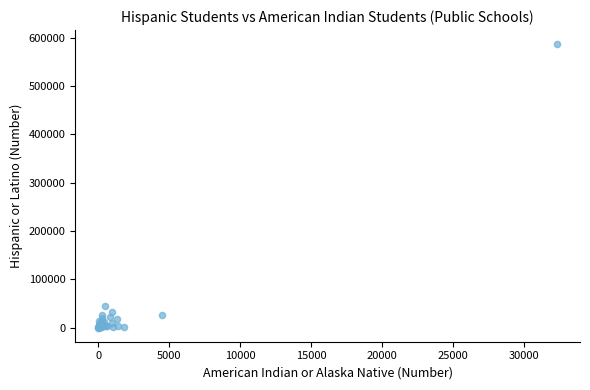

What Y value in the scatter plot is closest to 293502?

44810